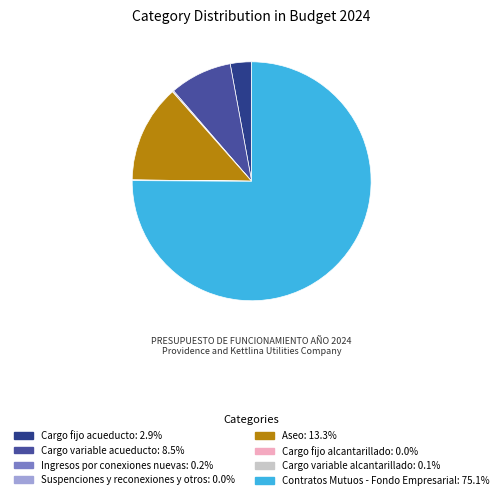

To the nearest percent, what is the combined percentage of Suspenciones y reconexiones y otros and Aseo?

13%